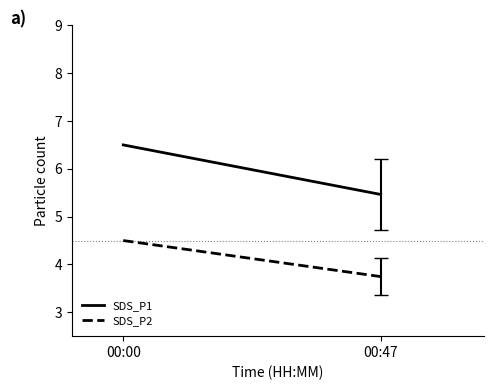

The SDS_P1 series shows 6.5 at 00:00. True or false?

True